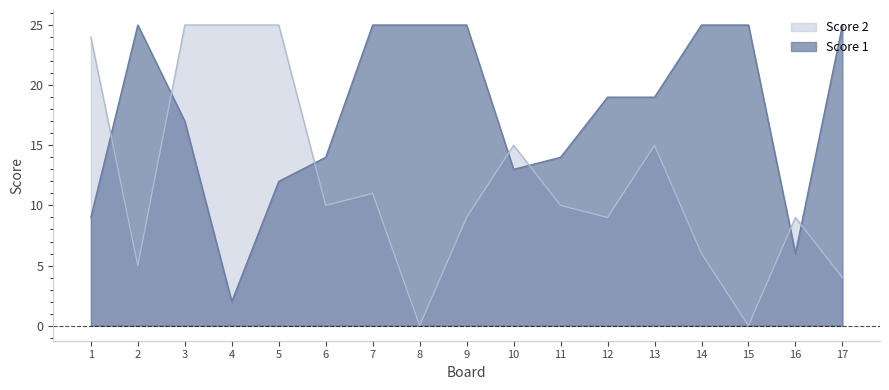

Which series has the largest total across all categories?

Score 1